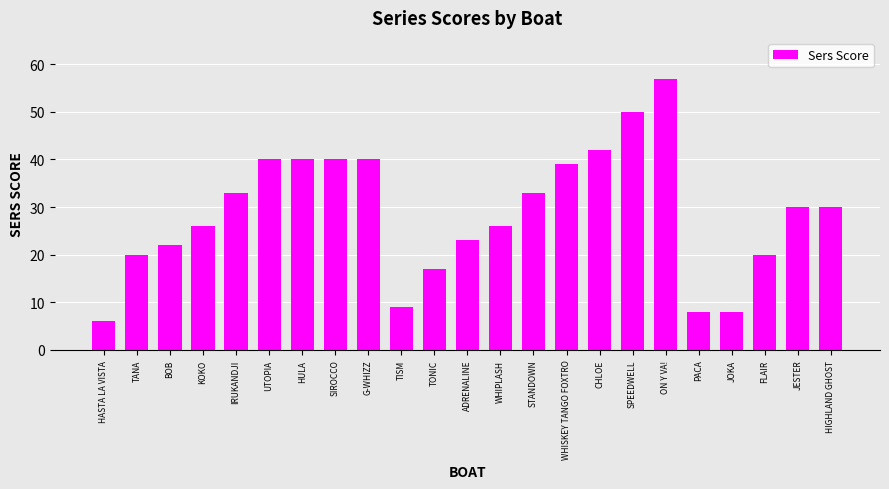

How many bars are there in total?

23